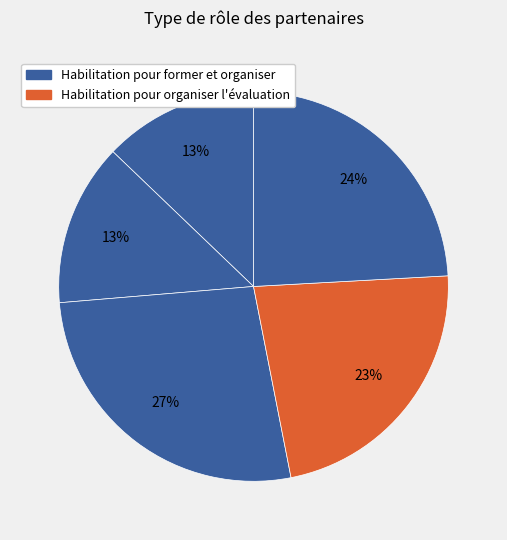

How many slices are in this pie chart?

5